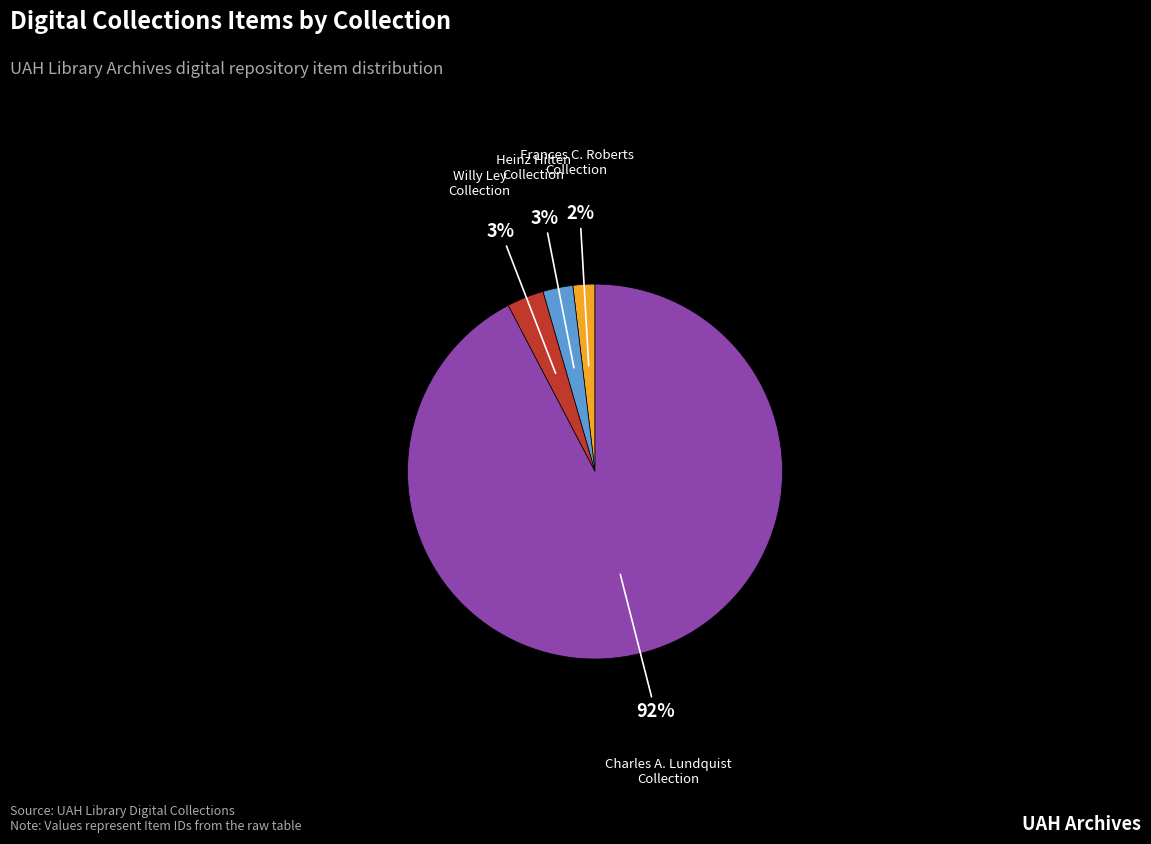

To the nearest percent, what is the average slice percentage?

25%